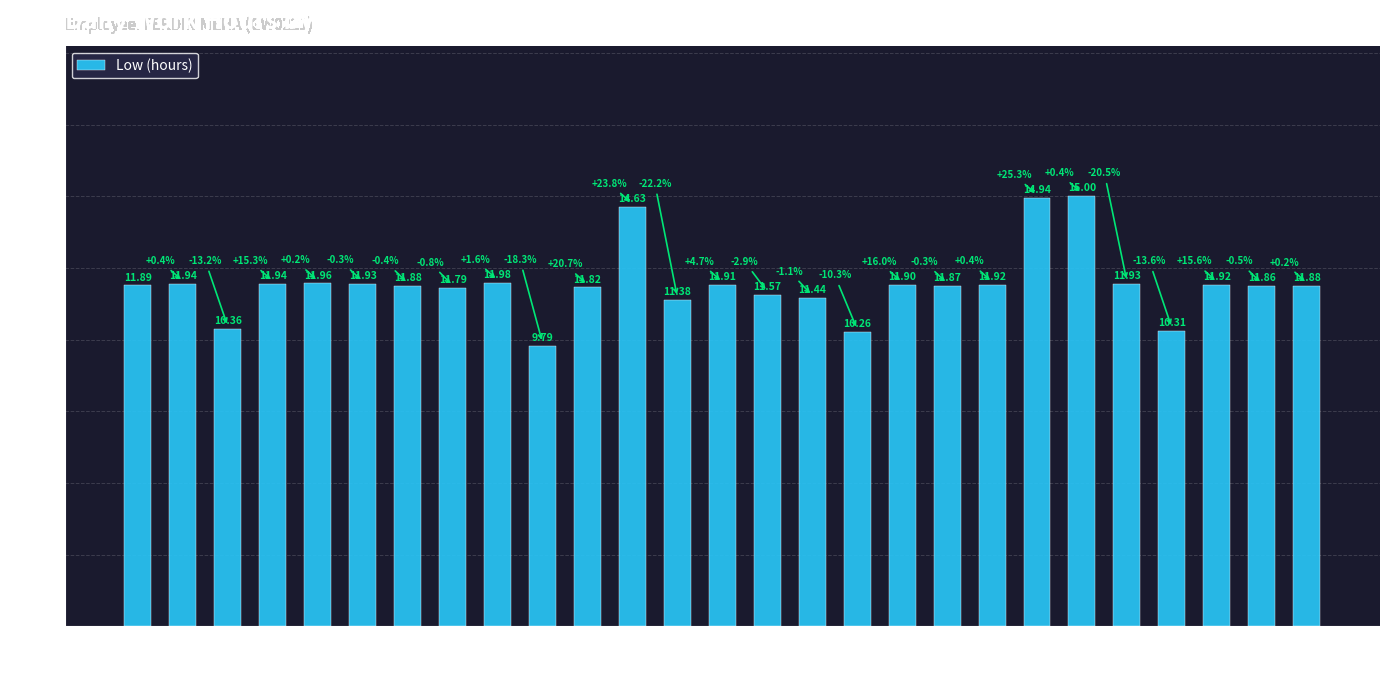

List the labels in order of value, largest first.

22, 21, 12, 9, 5, 2, 4, 6, 23, 20, 25, 14, 18, 1, 7, 27, 19, 26, 11, 8, 15, 16, 13, 3, 24, 17, 10